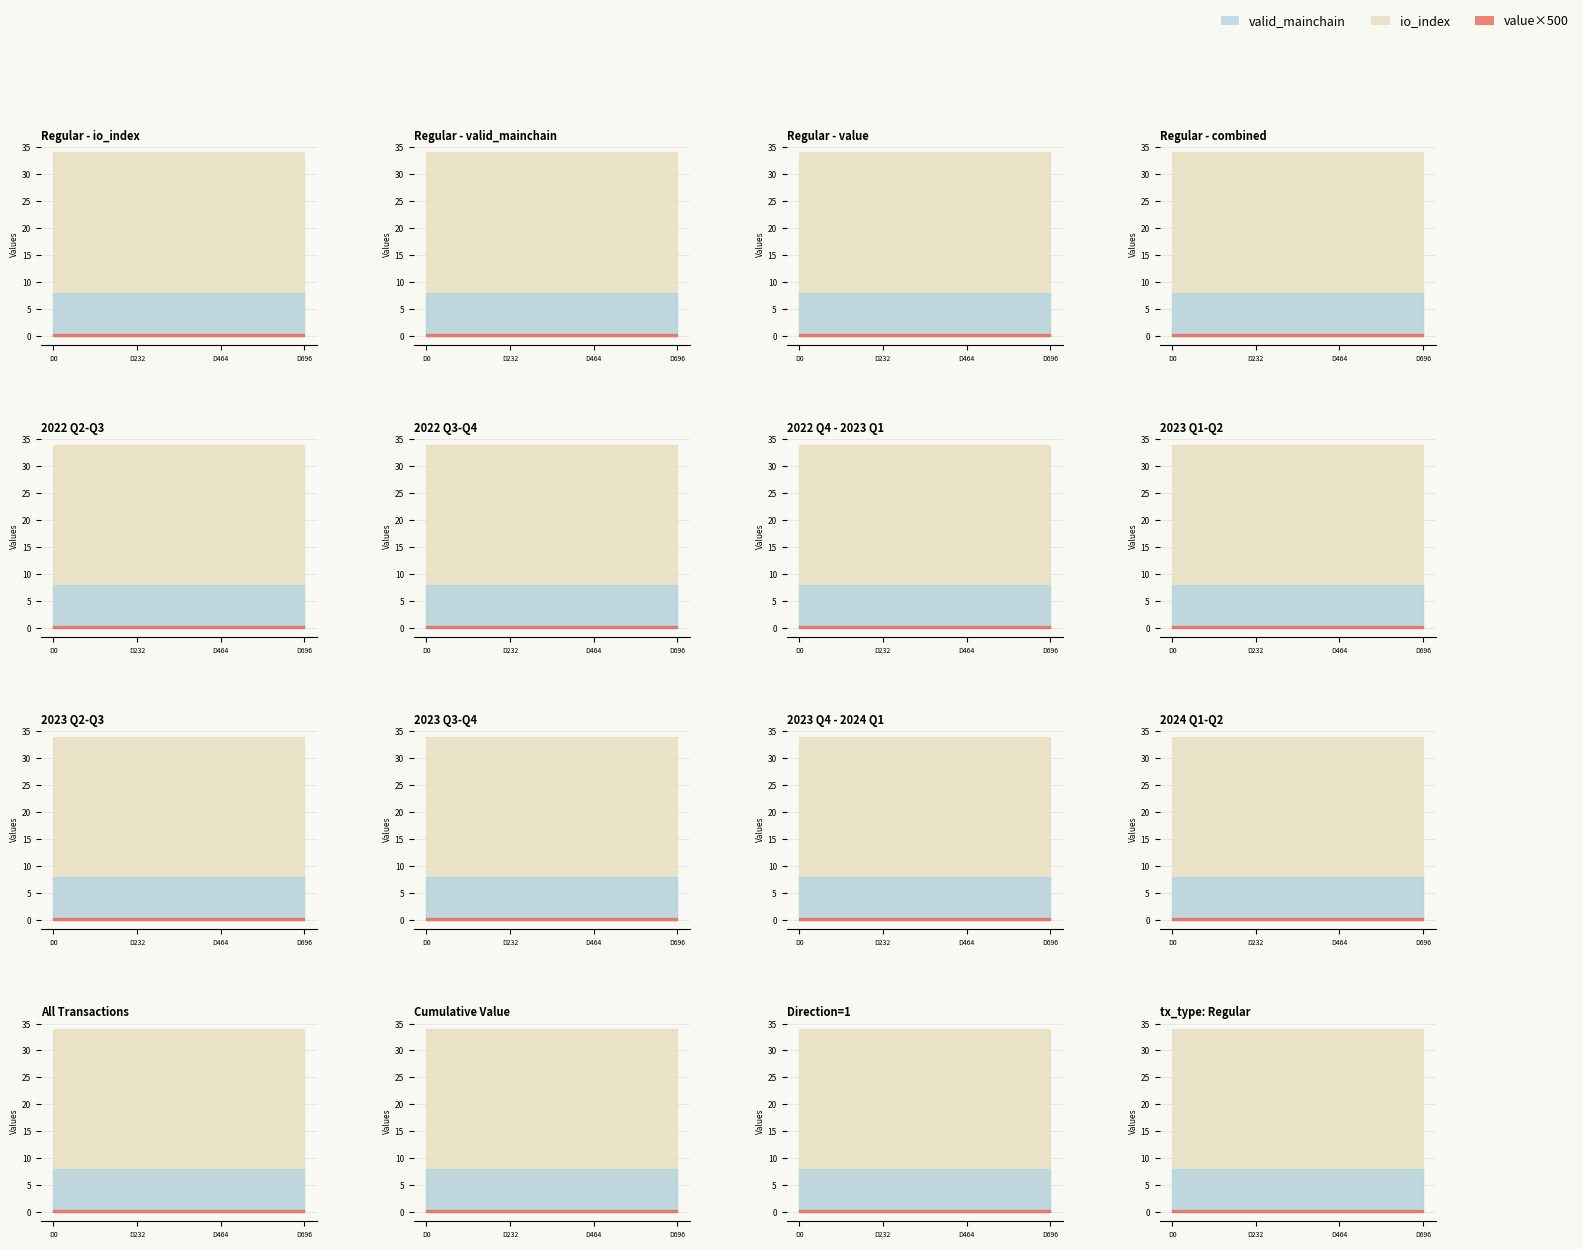

Rank the series by their maximum value, from highest to lowest.

io_index, valid_mainchain, value